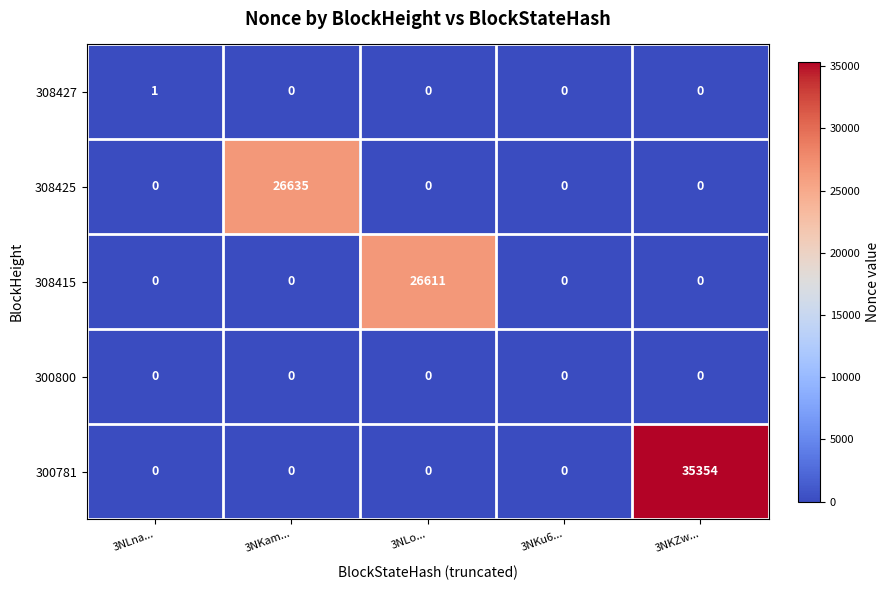

Count the number of data series in this chart.

5